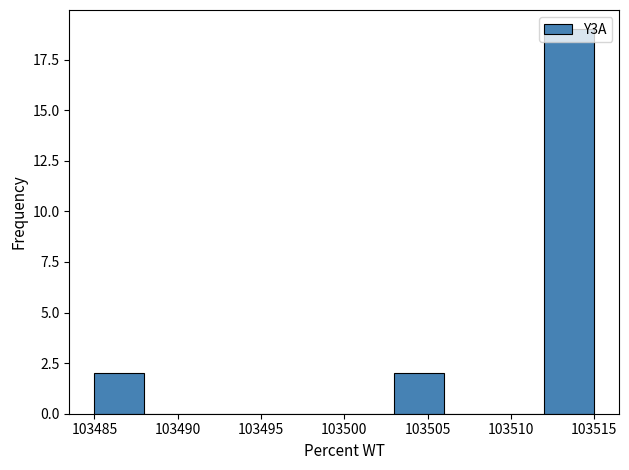

How tall is the bar that spans 103485 to 103488 on the x-axis? The values are not printed on the chart, so give them approximately, as read against the axis.

2